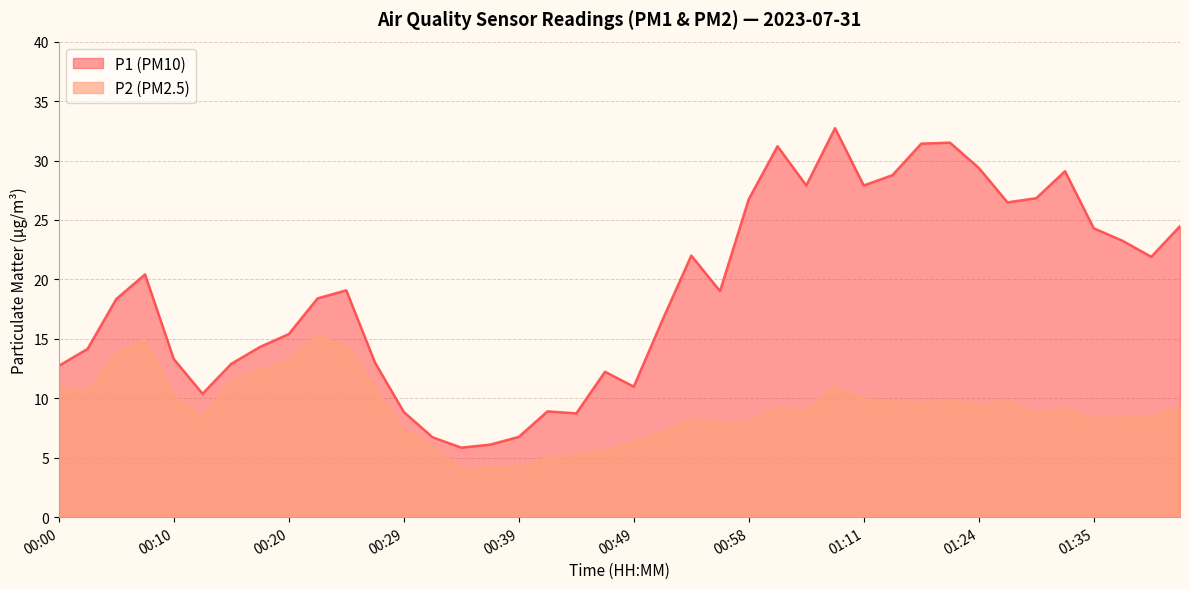

Count the number of data series in this chart.

2